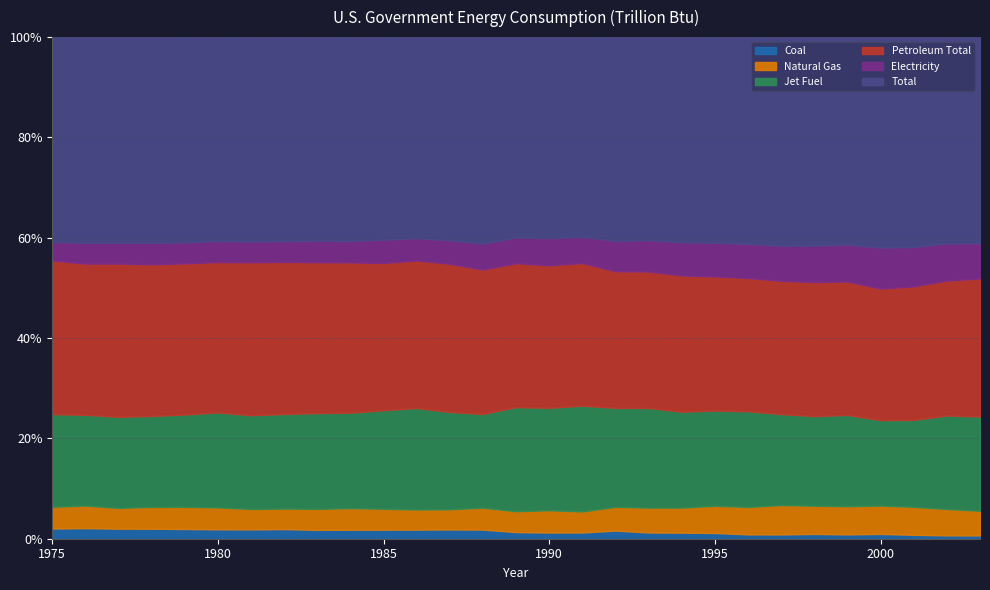

The Electricity series shows 155.9 at 1984. True or false?

True